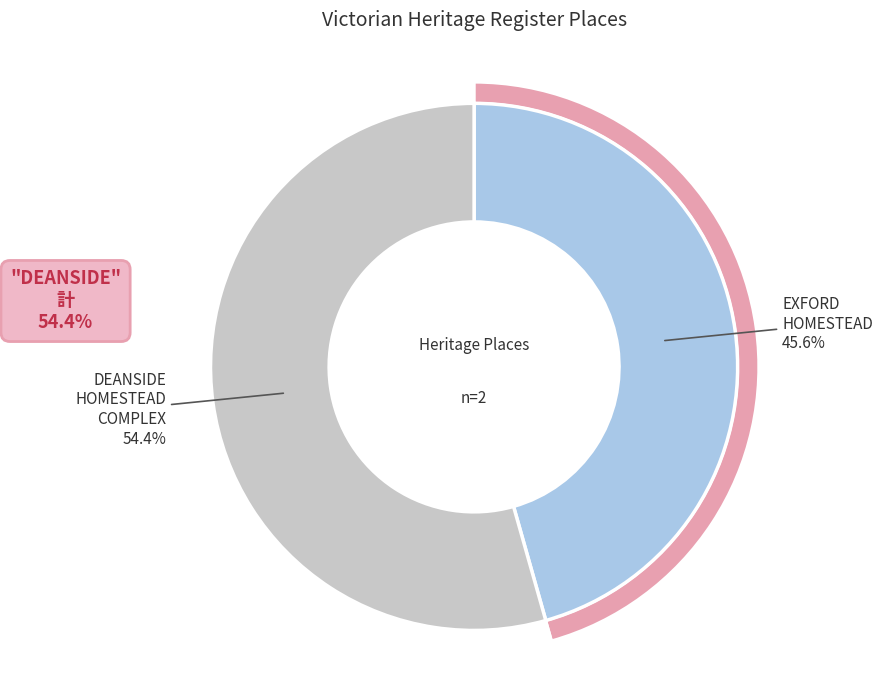

What percentage do EXFORD HOMESTEAD and DEANSIDE HOMESTEAD COMPLEX together represent?

100.0%